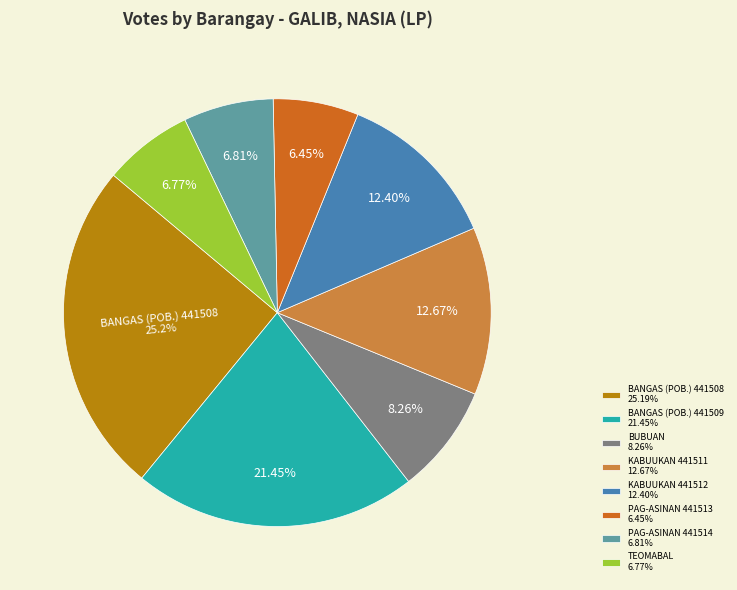

Which has a higher value, BUBUAN or BANGAS (POB.) 441508?

BANGAS (POB.) 441508